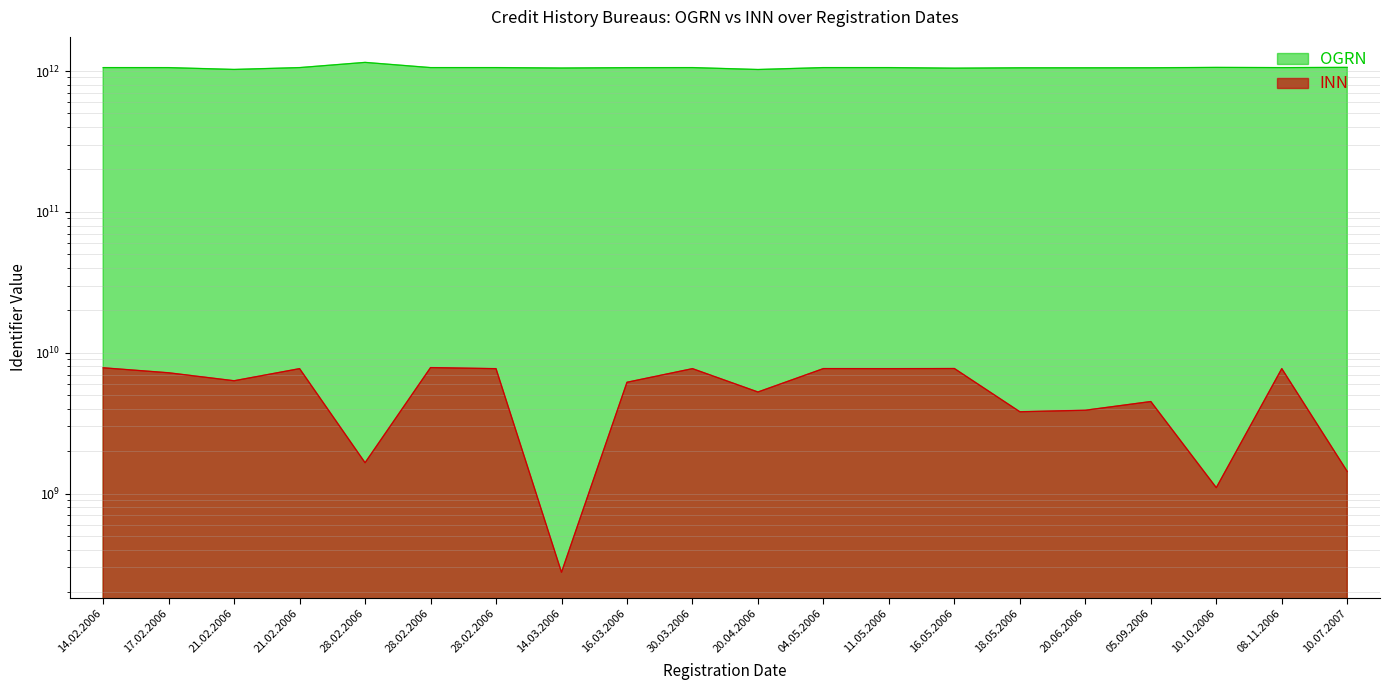

Where is the first local minimum for OGRN?

21.02.2006